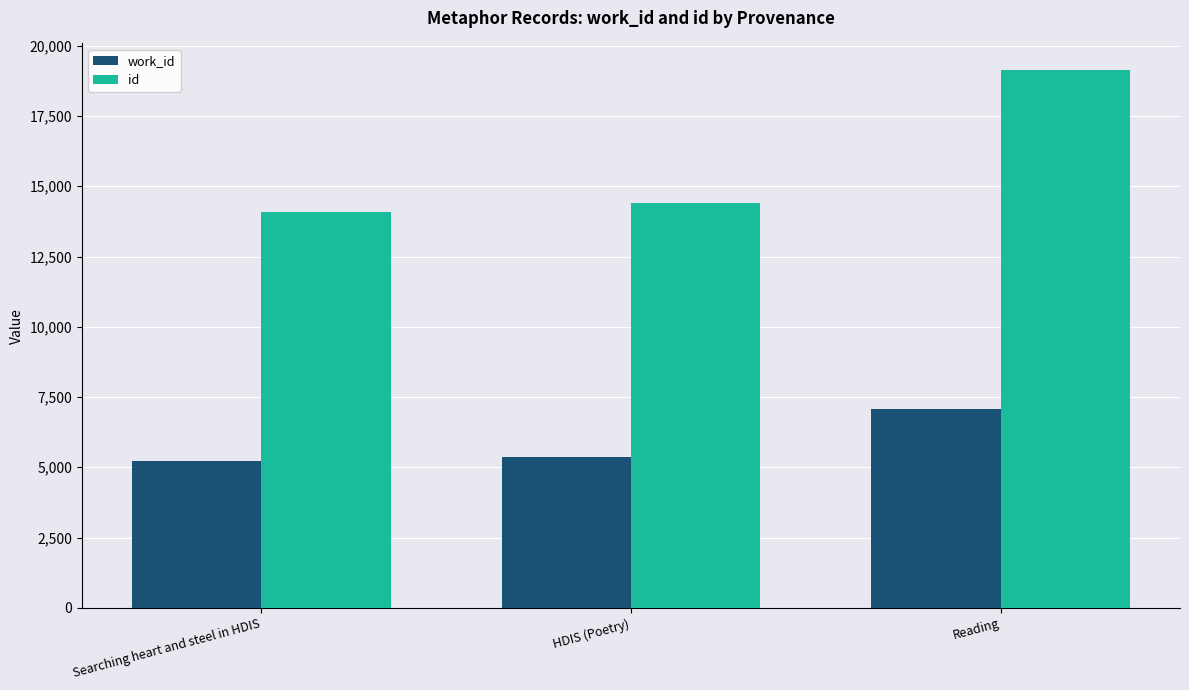

The value of id at Searching heart and steel in HDIS is 4477. True or false?

False